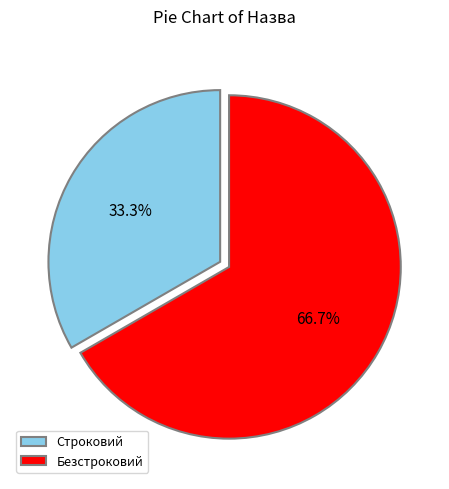

Which category accounts for the majority?

Безстроковий